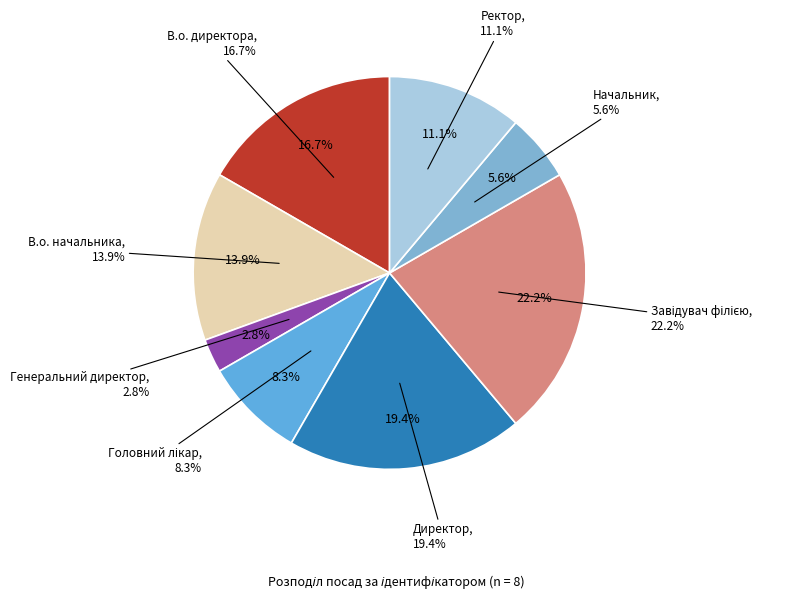

To the nearest percent, what is the average slice percentage?

12%